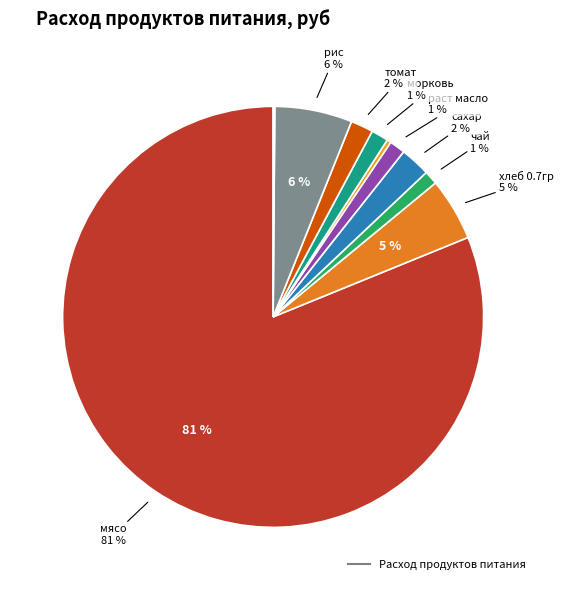

To the nearest percent, what is the average slice percentage?

10%